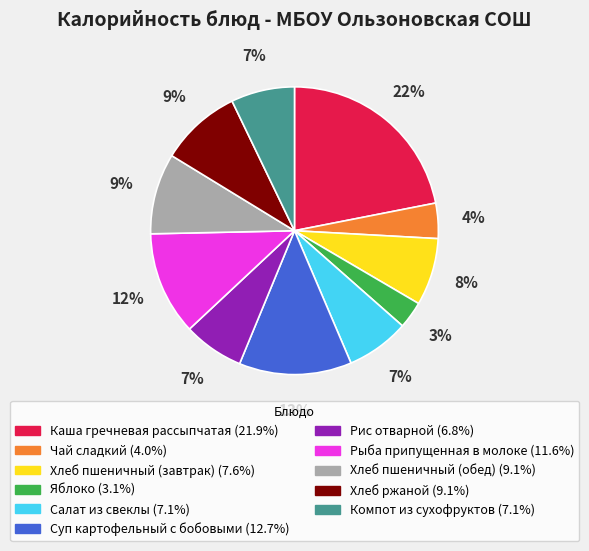

Which category has the biggest portion of the pie?

Каша гречневая рассыпчатая